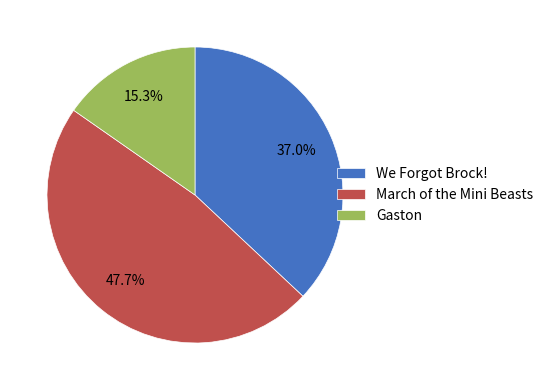

To the nearest percent, what percentage of the pie is March of the Mini Beasts?

48%